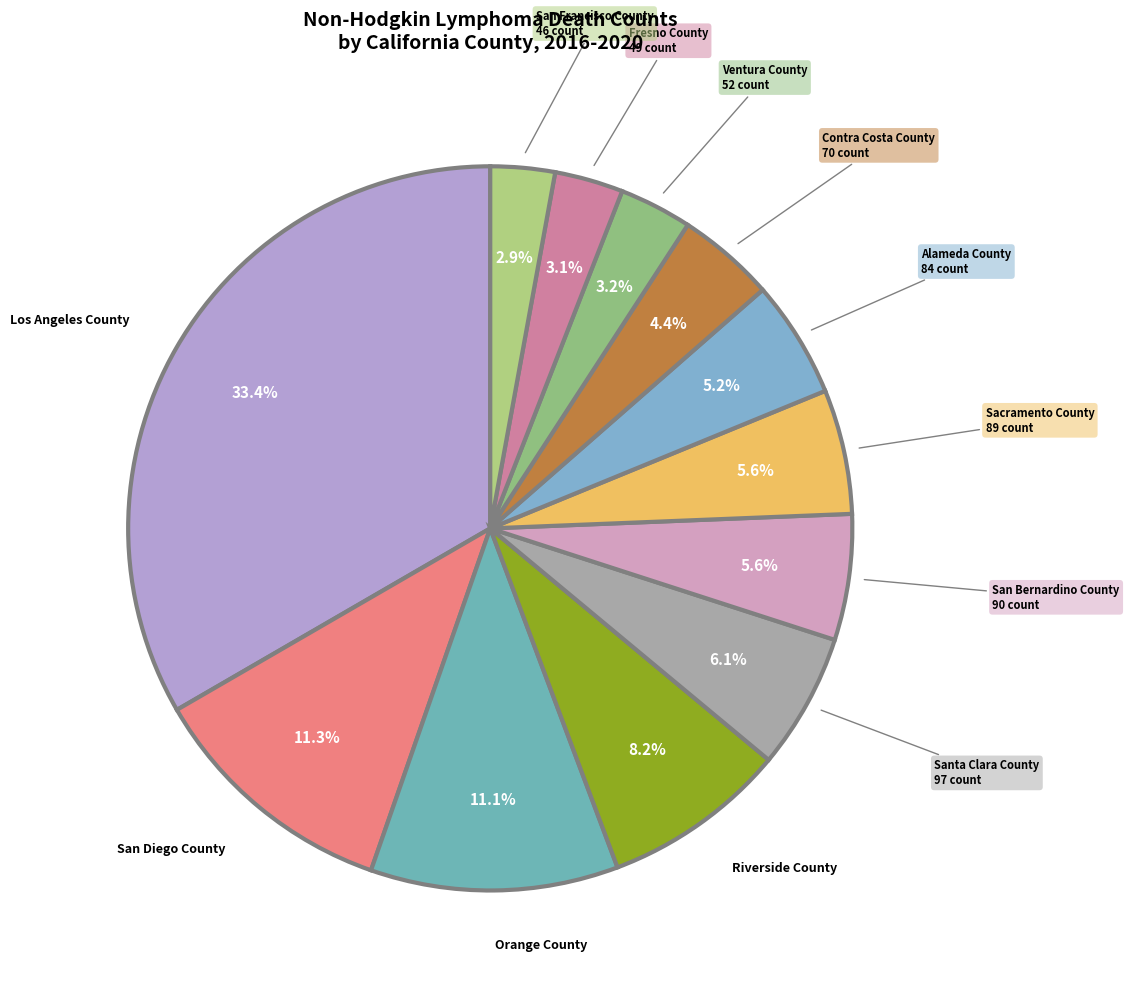

To the nearest percent, what is the combined percentage of San Francisco County and Sacramento County?

8%